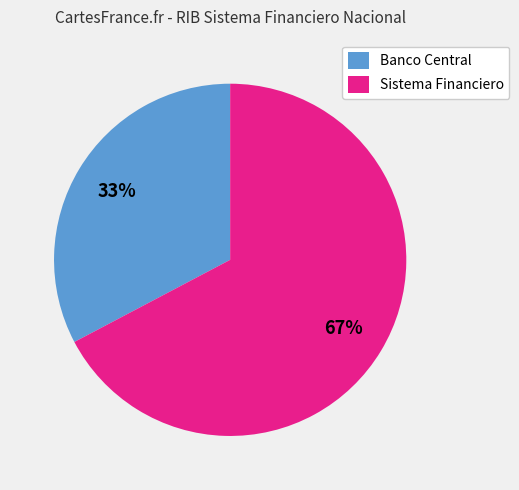

Count the number of slices in the pie.

2